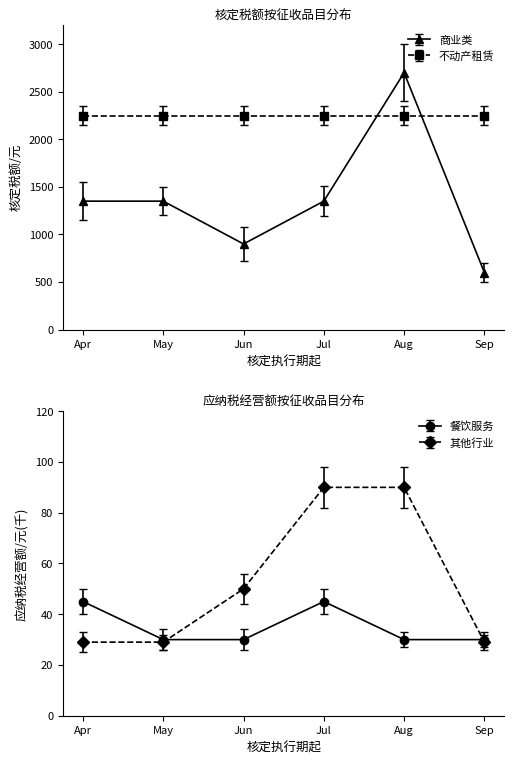

What is the minimum value for 餐饮服务?

30